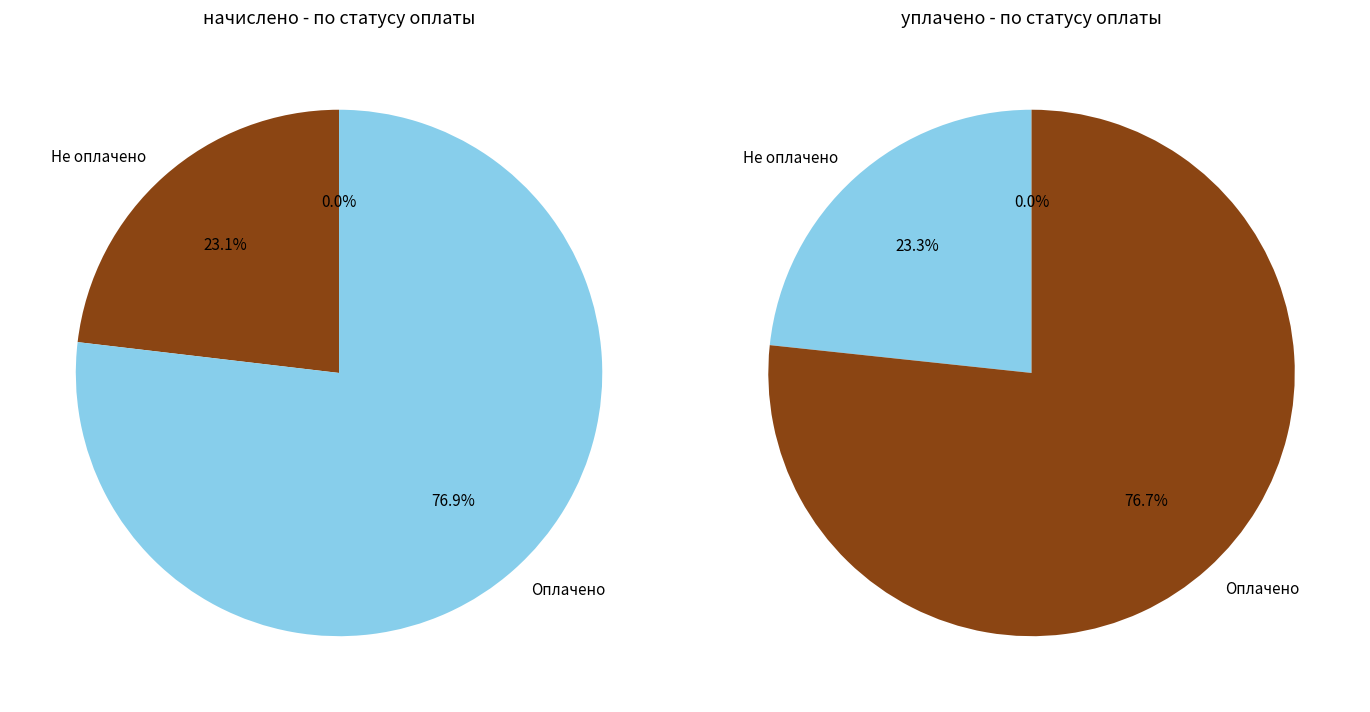

Is it true that 4 is 1% of the pie?

False